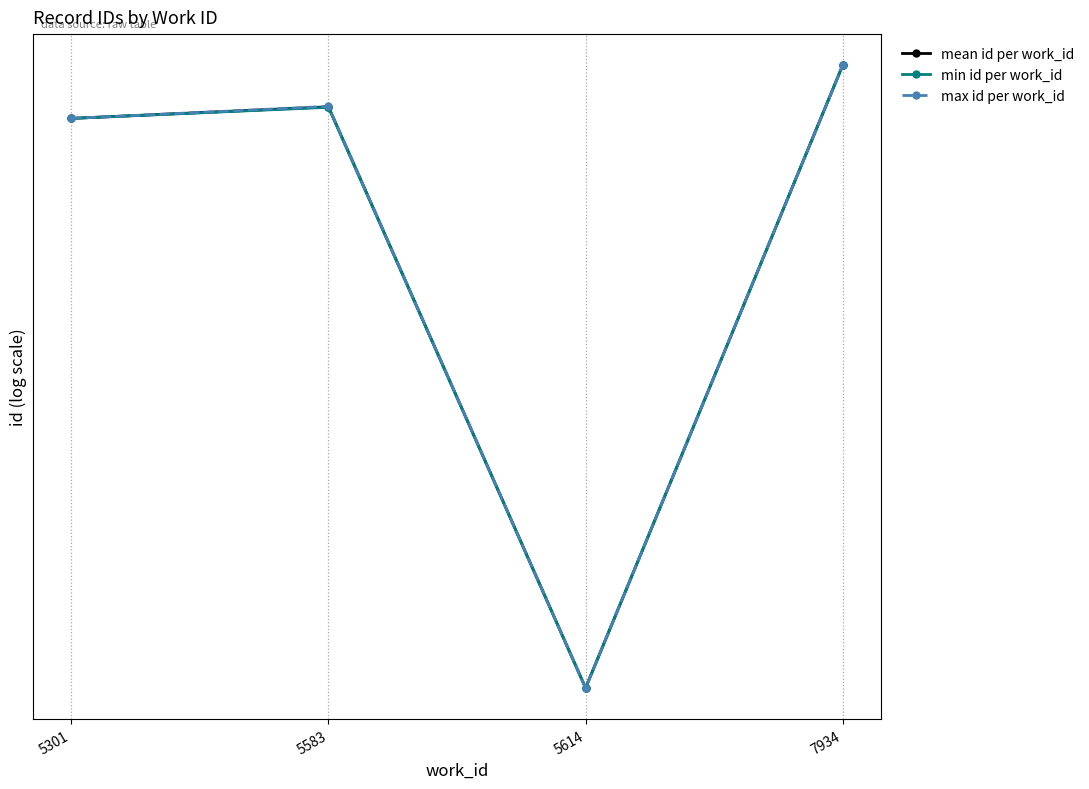

The max id per work_id series shows 23066 at 5301. True or false?

True